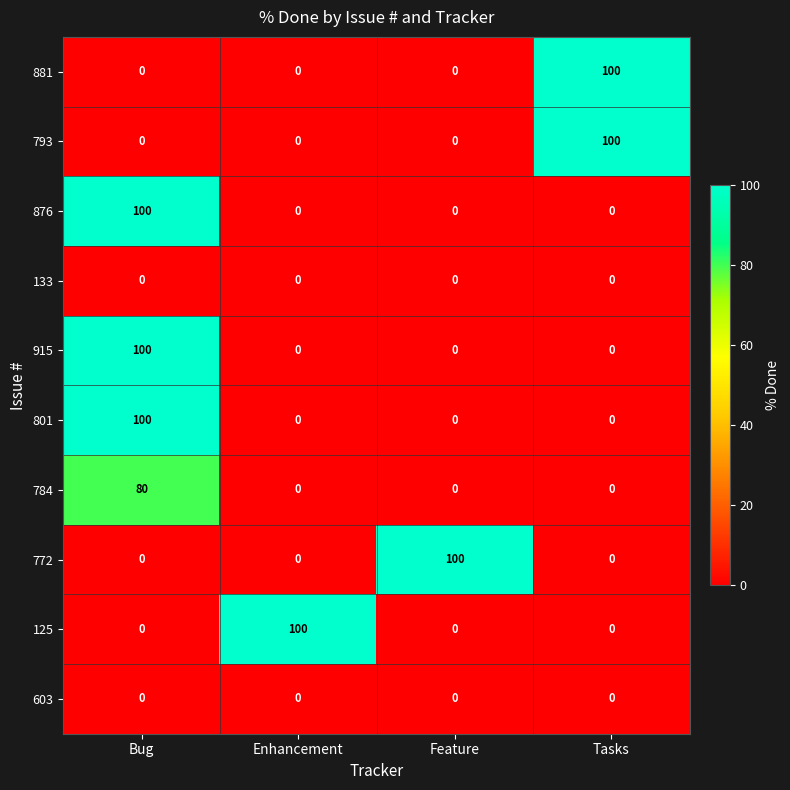

Is the value of 125 at Tasks greater than the value of 784 at Bug?

No